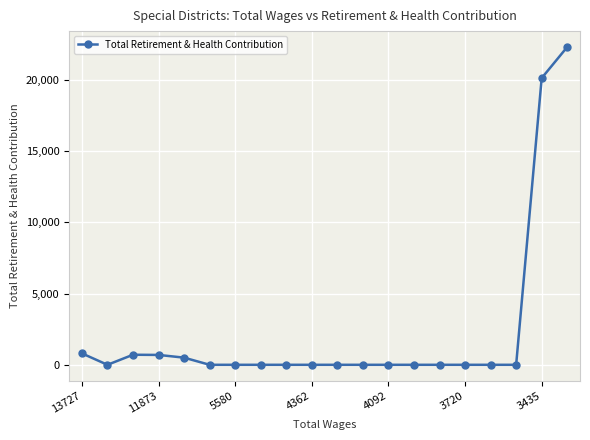

True or false: the data has more than 0 interior local peaks.

True